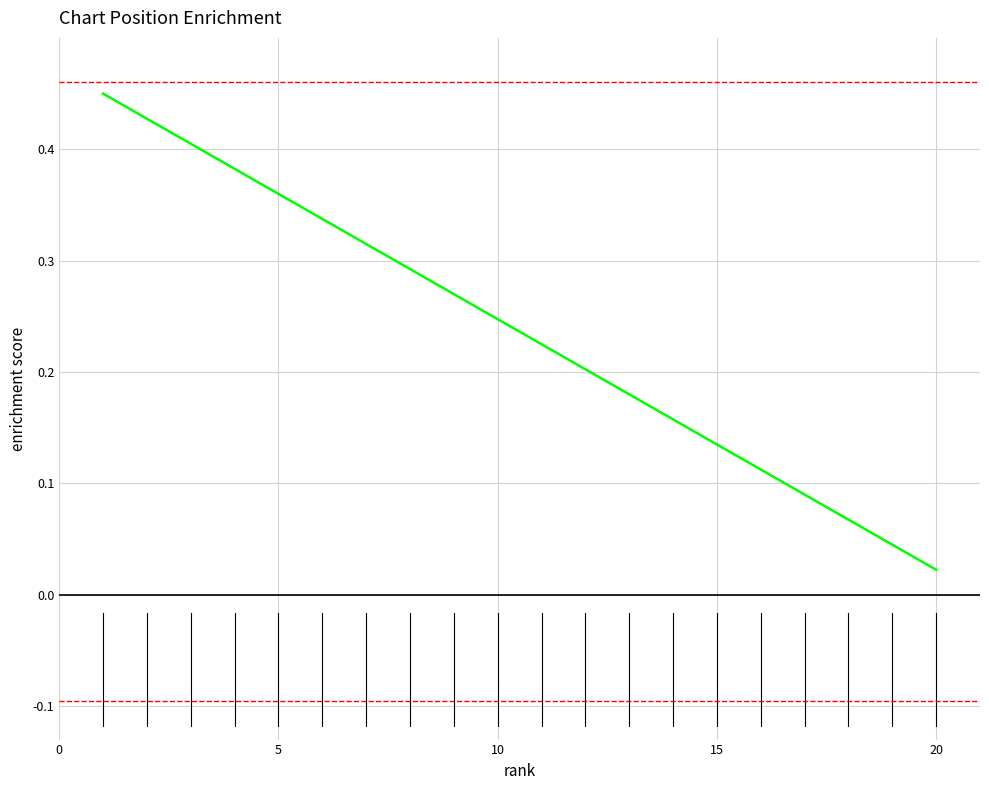

How many lines are shown in the chart?

1